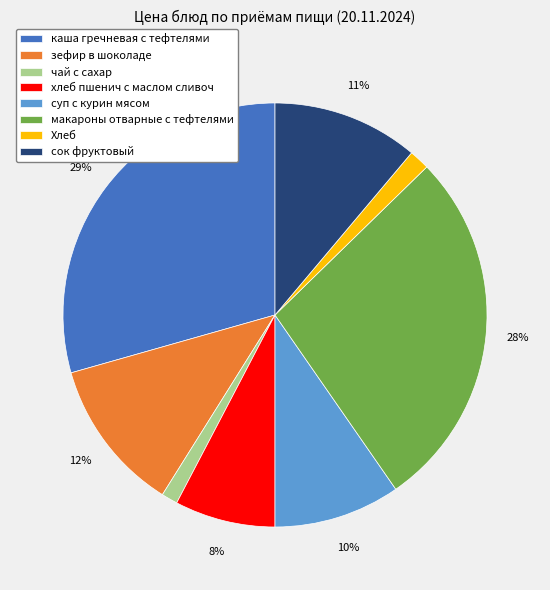

Is it true that хлеб пшенич с маслом сливоч is 8% of the pie?

True